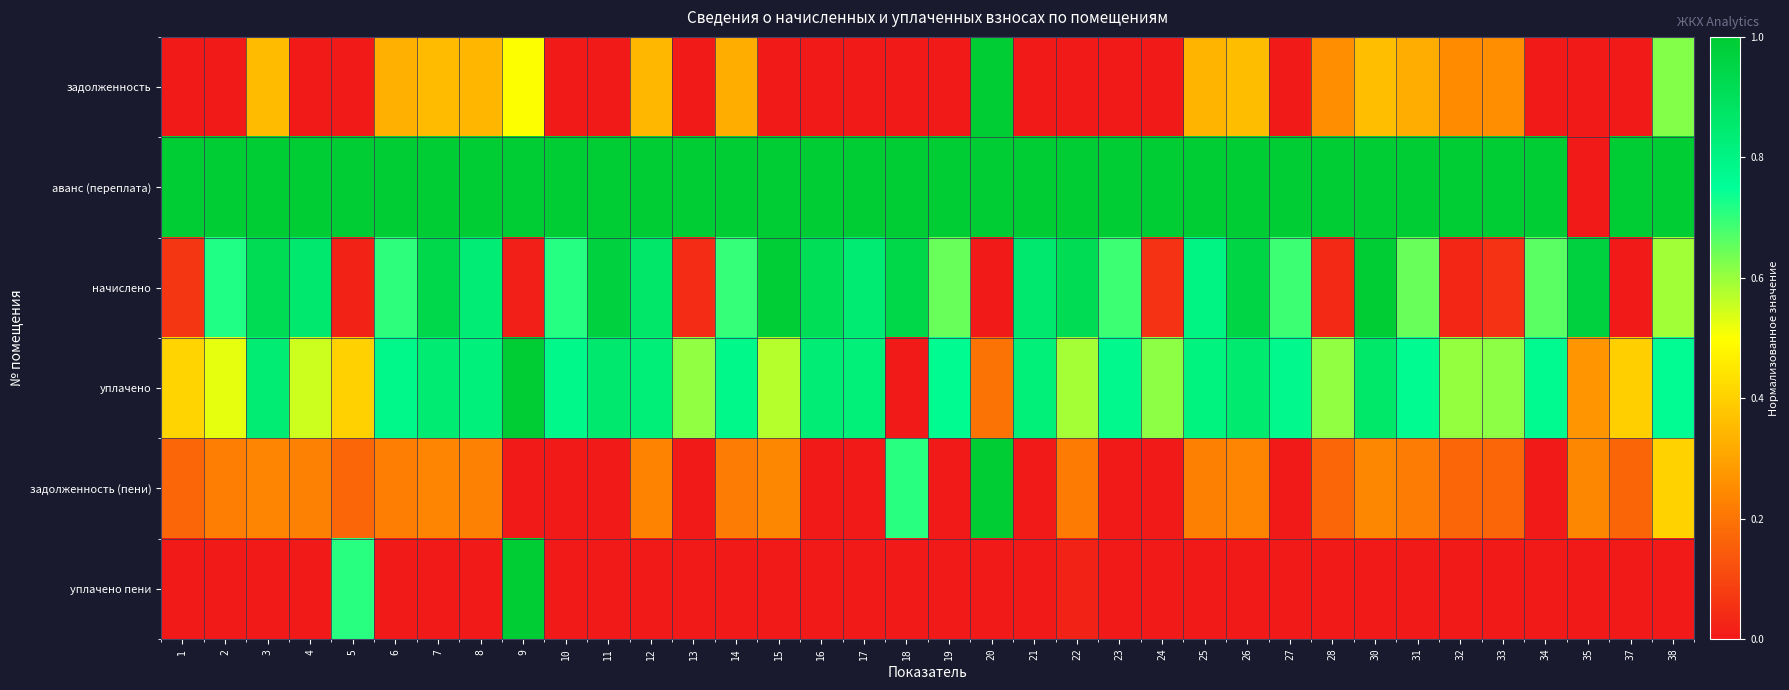

Reading left to right, list all the values displayed in this chart.

задолженность: 1=0.0	2=0.0	3=0.4	4=0.0	5=0.0	6=0.3	7=0.4	8=0.3	9=0.5	10=0.0	11=0.0	12=0.3	13=0.0	14=0.3	15=0.0	16=0.0	17=0.0	18=0.0	19=0.0	20=1.0	21=0.0	22=0.0	23=0.0	24=0.0	25=0.3	26=0.4	27=0.0	28=0.3	30=0.4	31=0.3	32=0.3	33=0.3	34=0.0	35=0.0	37=0.0	38=0.6
аванс (переплата): 1=1.0	2=1.0	3=1.0	4=1.0	5=1.0	6=1.0	7=1.0	8=1.0	9=1.0	10=1.0	11=1.0	12=1.0	13=1.0	14=1.0	15=1.0	16=1.0	17=1.0	18=1.0	19=1.0	20=1.0	21=1.0	22=1.0	23=1.0	24=1.0	25=1.0	26=1.0	27=1.0	28=1.0	30=1.0	31=1.0	32=1.0	33=1.0	34=1.0	35=0.0	37=1.0	38=1.0
начислено: 1=0.1	2=0.7	3=0.9	4=0.9	5=0.0	6=0.7	7=0.9	8=0.8	9=0.0	10=0.7	11=1.0	12=0.9	13=0.0	14=0.7	15=1.0	16=0.9	17=0.8	18=0.9	19=0.6	20=0.0	21=0.9	22=0.9	23=0.7	24=0.1	25=0.8	26=1.0	27=0.7	28=0.0	30=1.0	31=0.6	32=0.0	33=0.1	34=0.7	35=1.0	37=0.0	38=0.6
уплачено: 1=0.4	2=0.5	3=0.8	4=0.5	5=0.4	6=0.8	7=0.8	8=0.8	9=1.0	10=0.8	11=0.9	12=0.8	13=0.6	14=0.8	15=0.6	16=0.8	17=0.8	18=0.0	19=0.8	20=0.2	21=0.8	22=0.6	23=0.8	24=0.6	25=0.8	26=0.8	27=0.8	28=0.6	30=0.9	31=0.8	32=0.6	33=0.6	34=0.8	35=0.3	37=0.4	38=0.8
задолженность (пени): 1=0.2	2=0.2	3=0.2	4=0.2	5=0.2	6=0.2	7=0.2	8=0.2	9=0.0	10=0.0	11=0.0	12=0.2	13=0.0	14=0.2	15=0.2	16=0.0	17=0.0	18=0.7	19=0.0	20=1.0	21=0.0	22=0.2	23=0.0	24=0.0	25=0.2	26=0.2	27=0.0	28=0.2	30=0.2	31=0.2	32=0.2	33=0.2	34=0.0	35=0.2	37=0.2	38=0.4
уплачено пени: 1=0.0	2=0.0	3=0.0	4=0.0	5=0.7	6=0.0	7=0.0	8=0.0	9=1.0	10=0.0	11=0.0	12=0.0	13=0.0	14=0.0	15=0.0	16=0.0	17=0.0	18=0.0	19=0.0	20=0.0	21=0.0	22=0.0	23=0.0	24=0.0	25=0.0	26=0.0	27=0.0	28=0.0	30=0.0	31=0.0	32=0.0	33=0.0	34=0.0	35=0.0	37=0.0	38=0.0